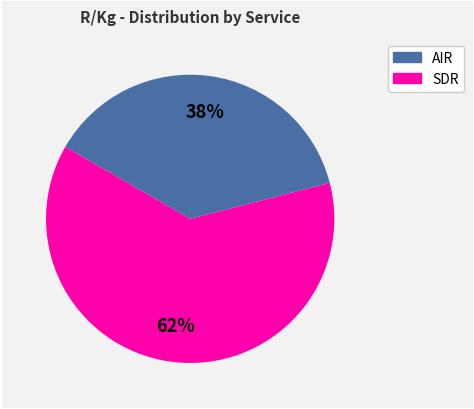

Which slice is the largest?

AIR